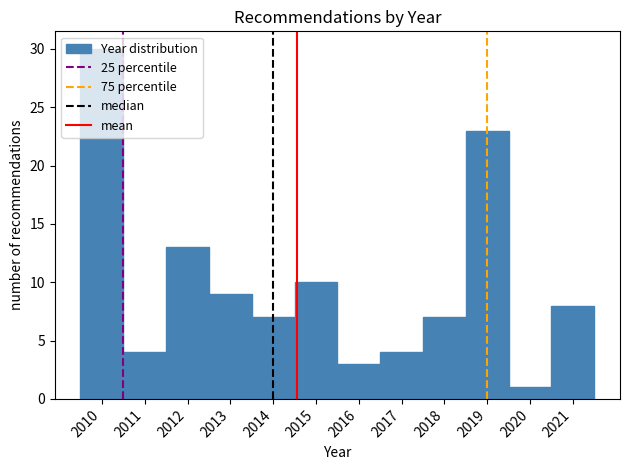

Over which range of the x-axis is the bar tallest?

2009.5 to 2010.5